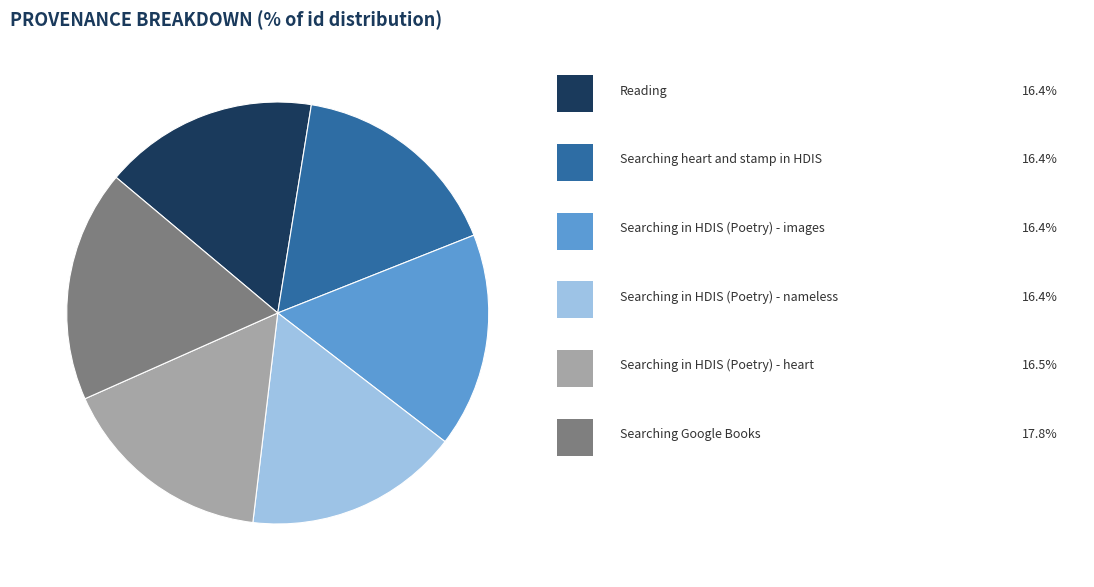

Is there a majority slice in this chart?

No